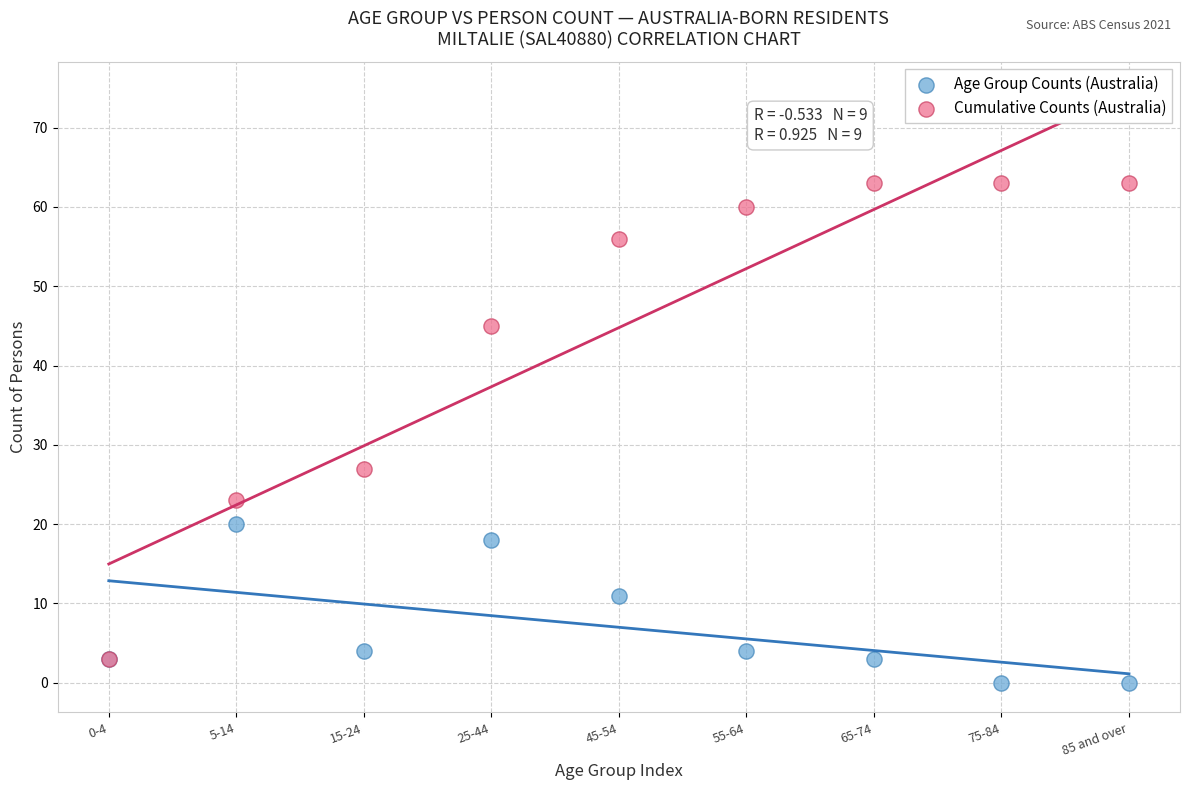

In the Cumulative Counts (Australia) series, what Y value is closest to 33?

27